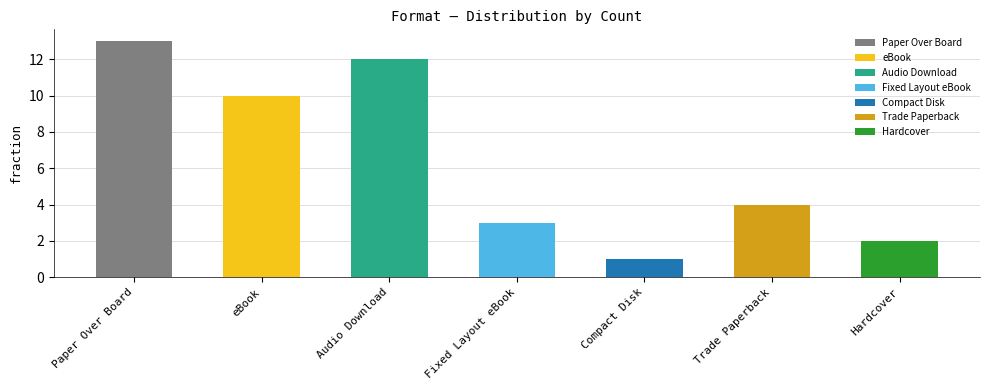

Reading left to right, list all the values displayed in this chart.

Paper Over Board=13	eBook=10	Audio Download=12	Fixed Layout eBook=3	Compact Disk=1	Trade Paperback=4	Hardcover=2